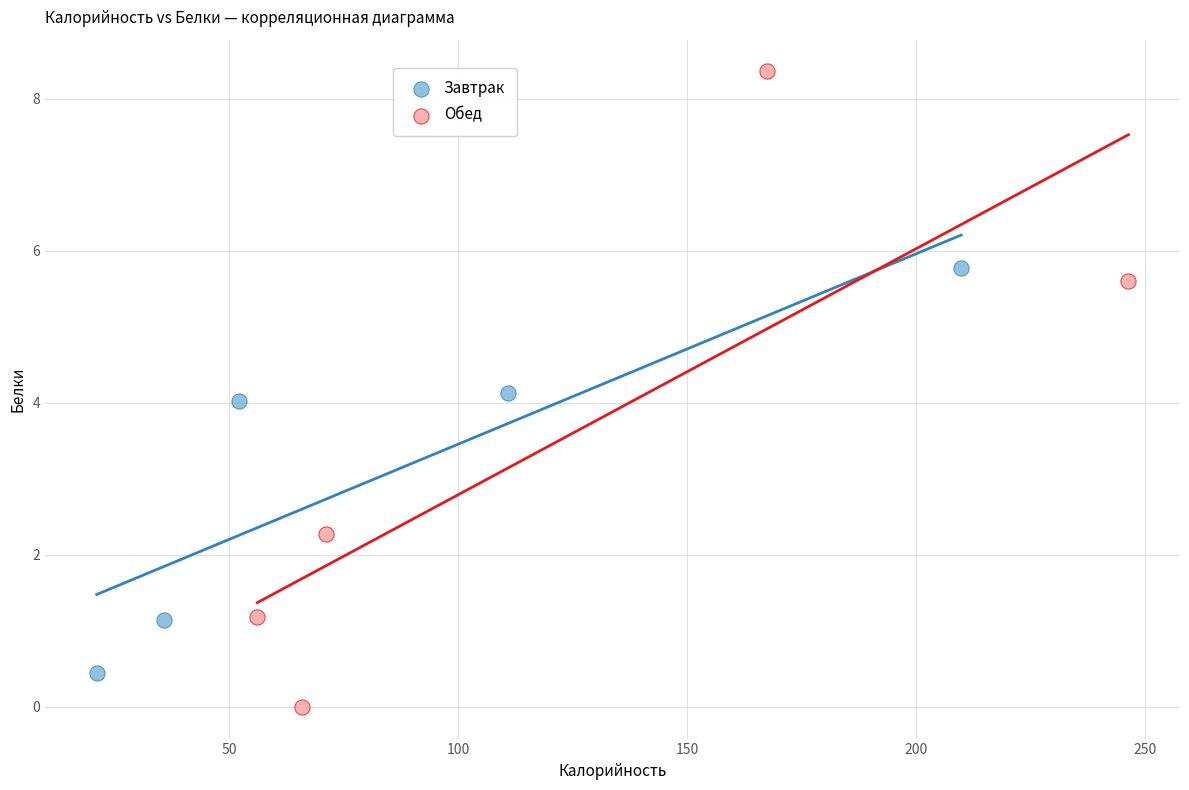

Which series has the largest Y range (max minus min)?

Обед